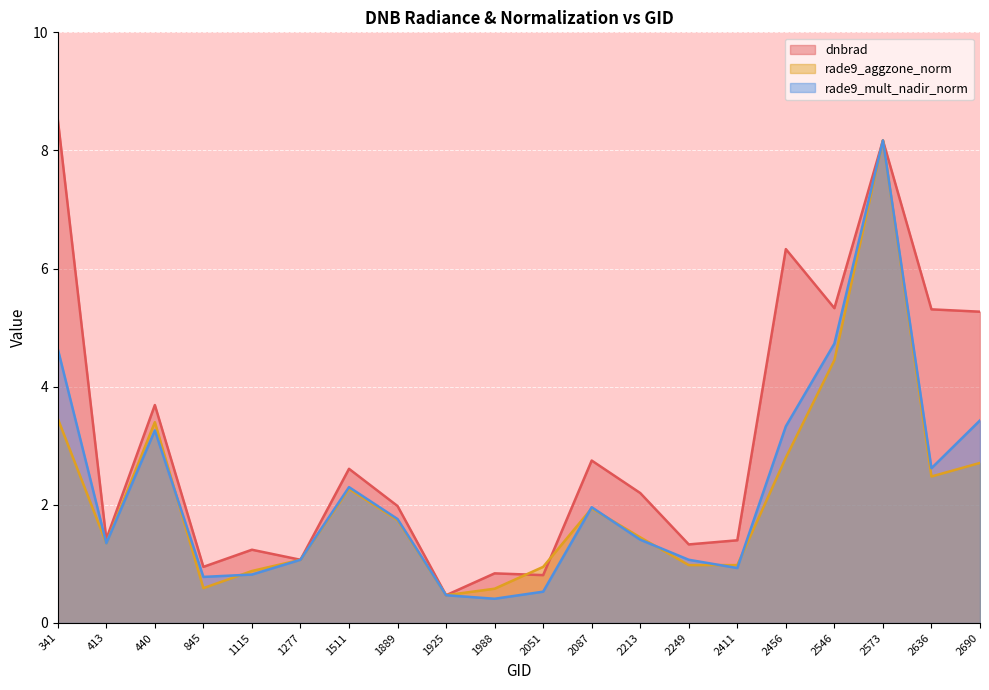

How many data points does each series have?

20